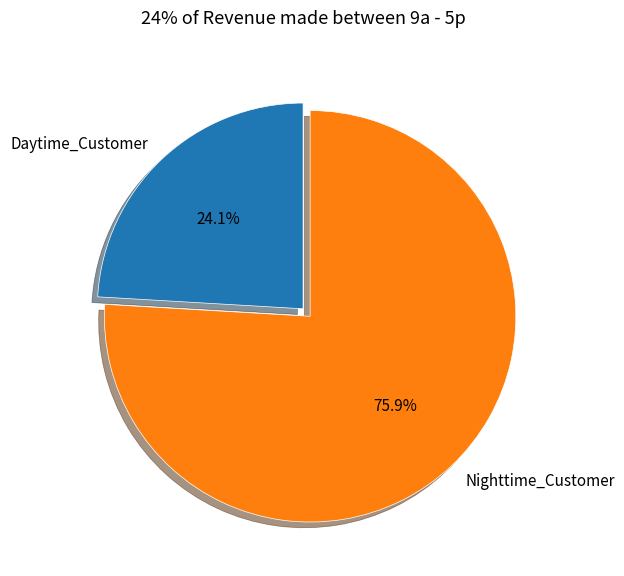

Which has a higher value, Daytime_Customer or Nighttime_Customer?

Nighttime_Customer